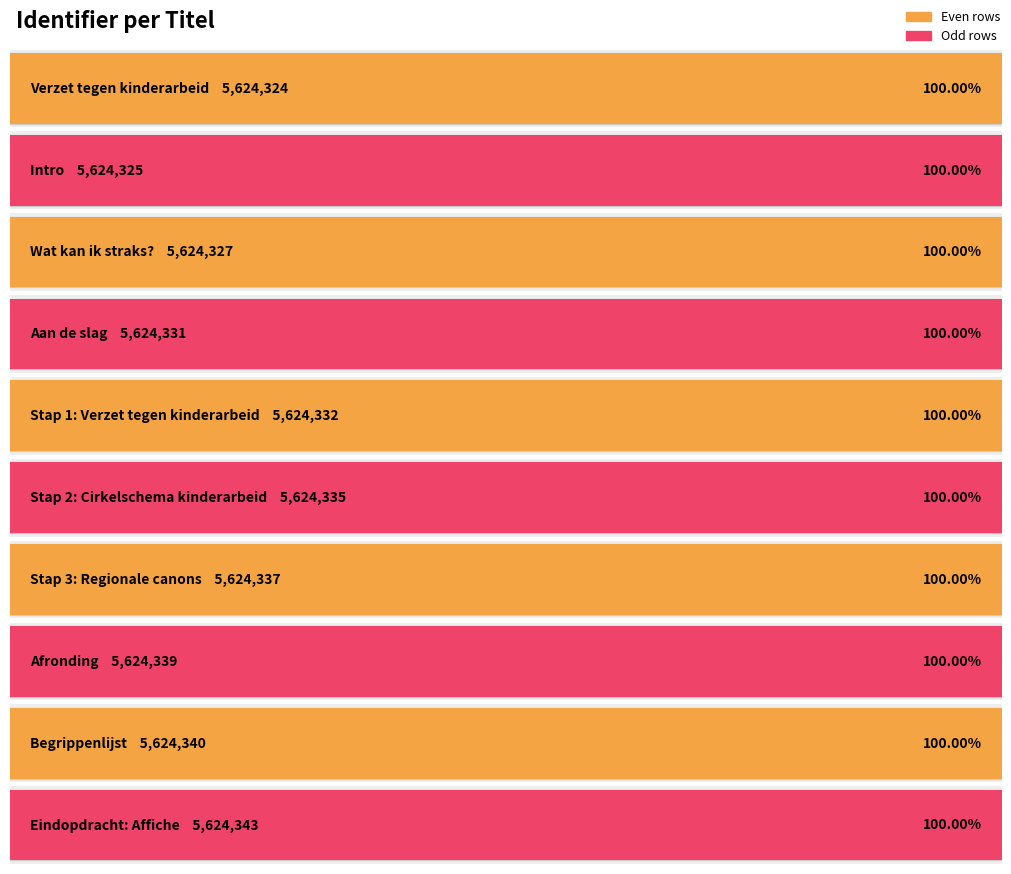

Where does the data first go above 5624335?

Stap 3: Regionale canons